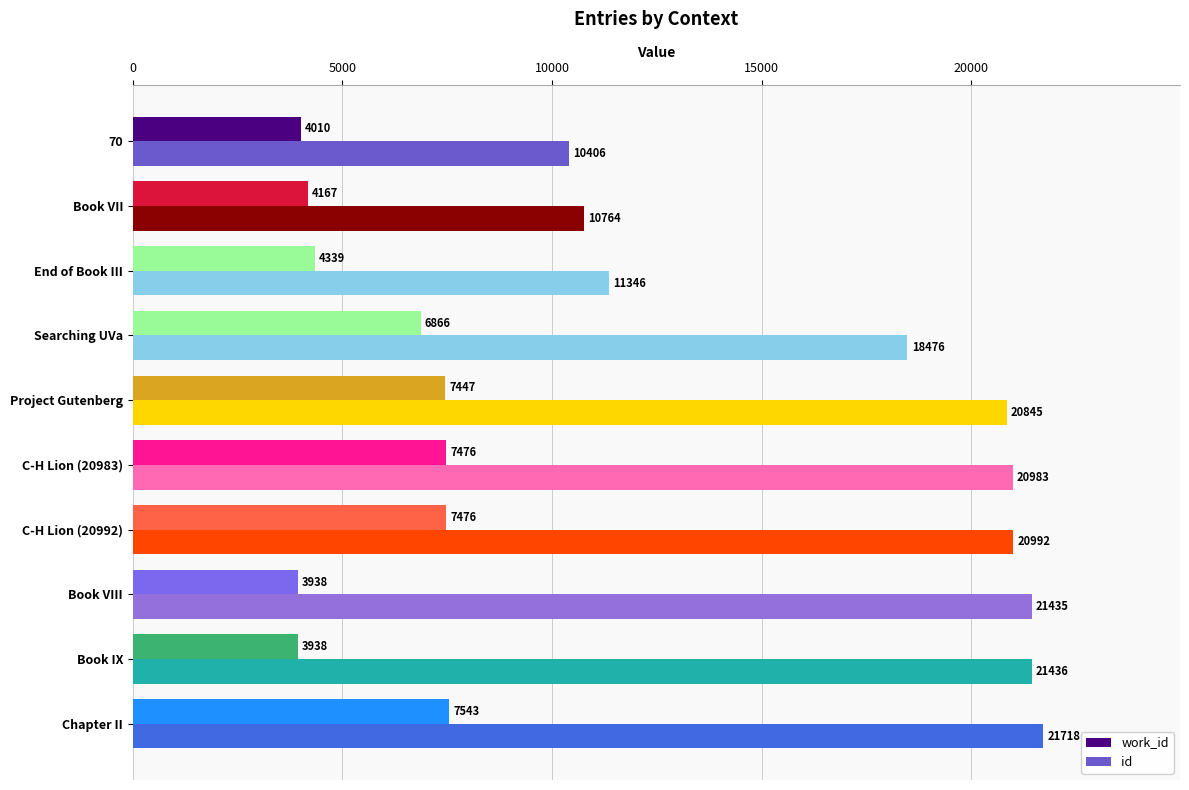

List the series in order of their overall mean, highest first.

id, work_id